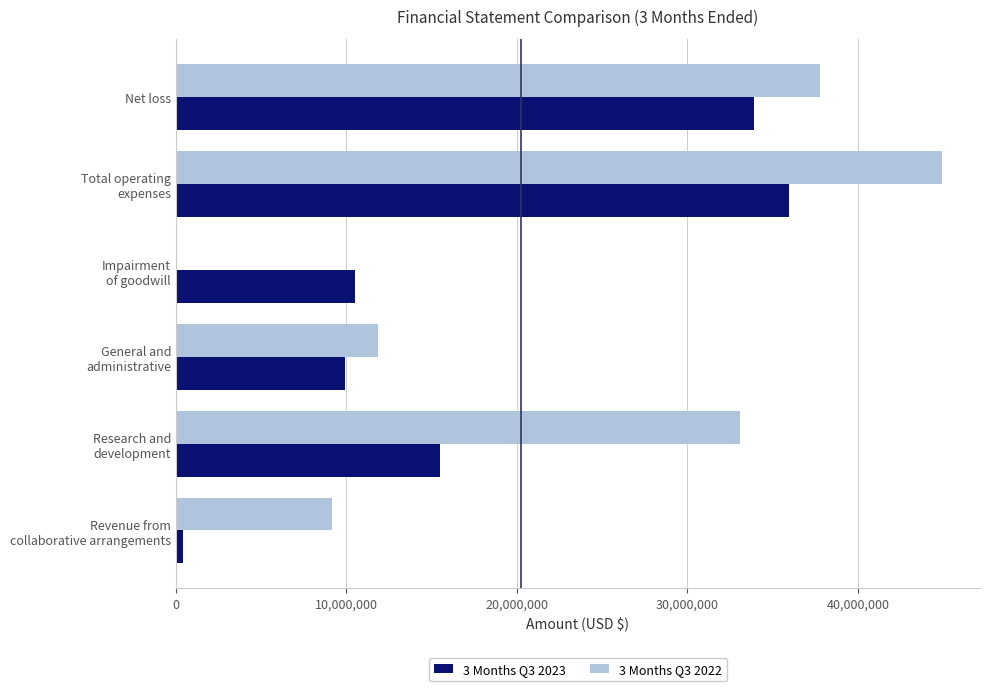

Which series has the largest total across all categories?

3 Months Q3 2022